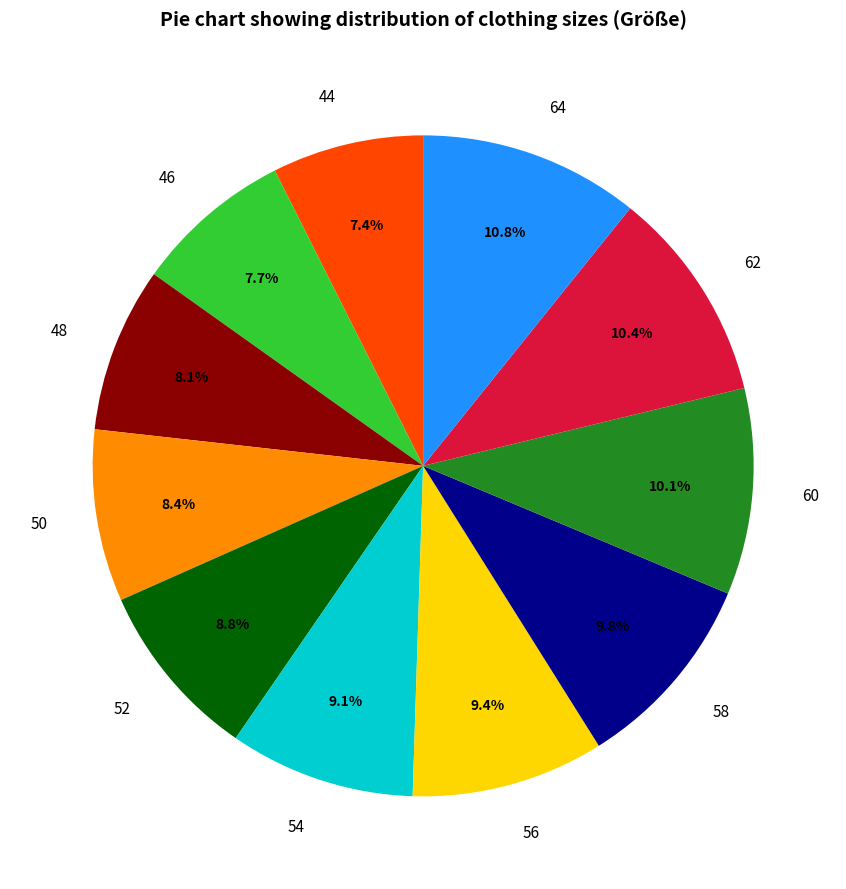

To the nearest percent, what is the difference between the 58 and 50 slice percentages?

1%